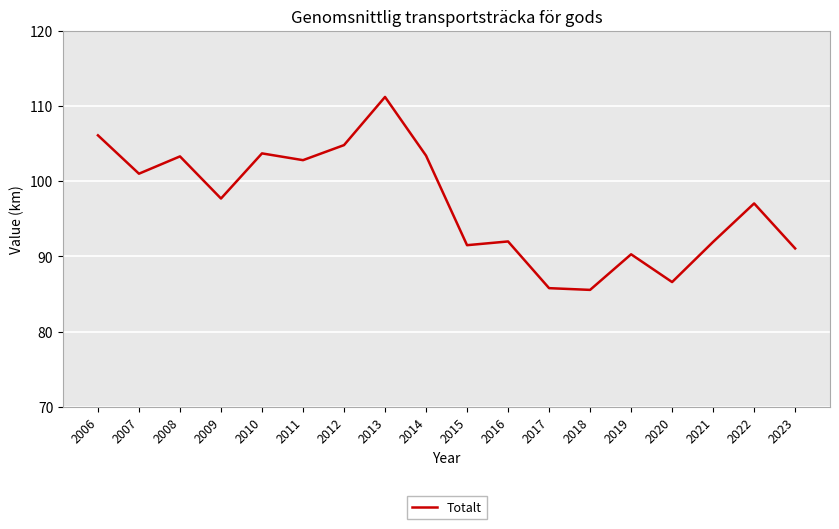

What is the change in value from 2008 to 2012?

+1.5